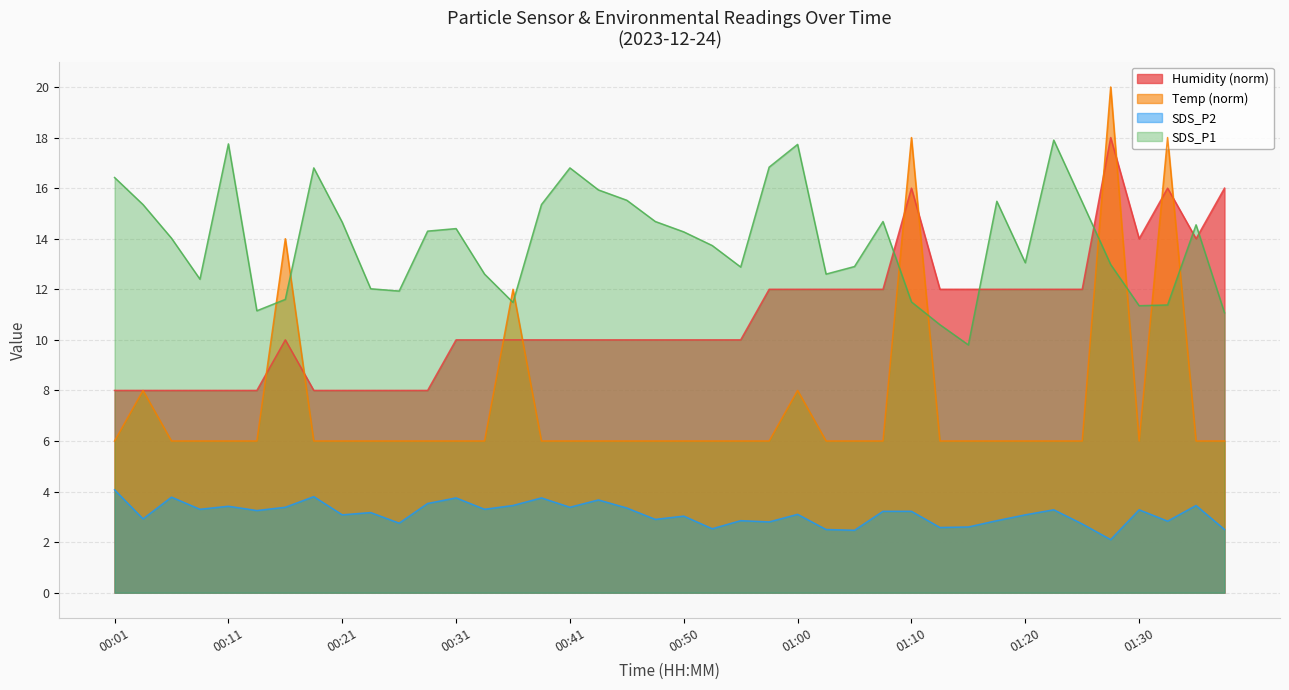

Which series changed the most between 00:06 and 00:18?

SDS_P1